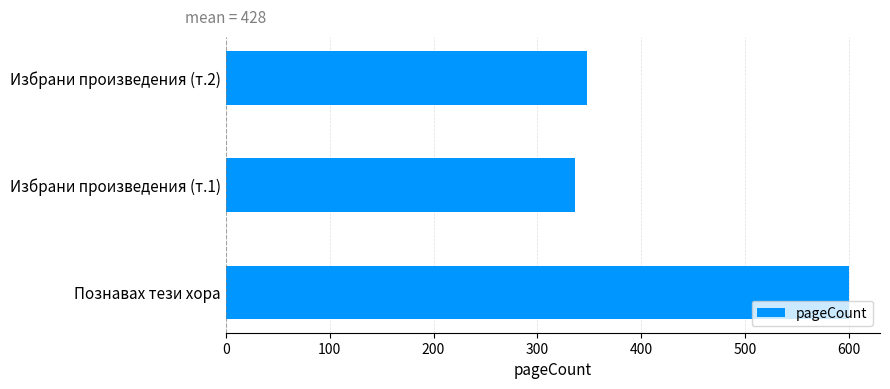

Are the bars grouped side by side (vs. stacked)?

No